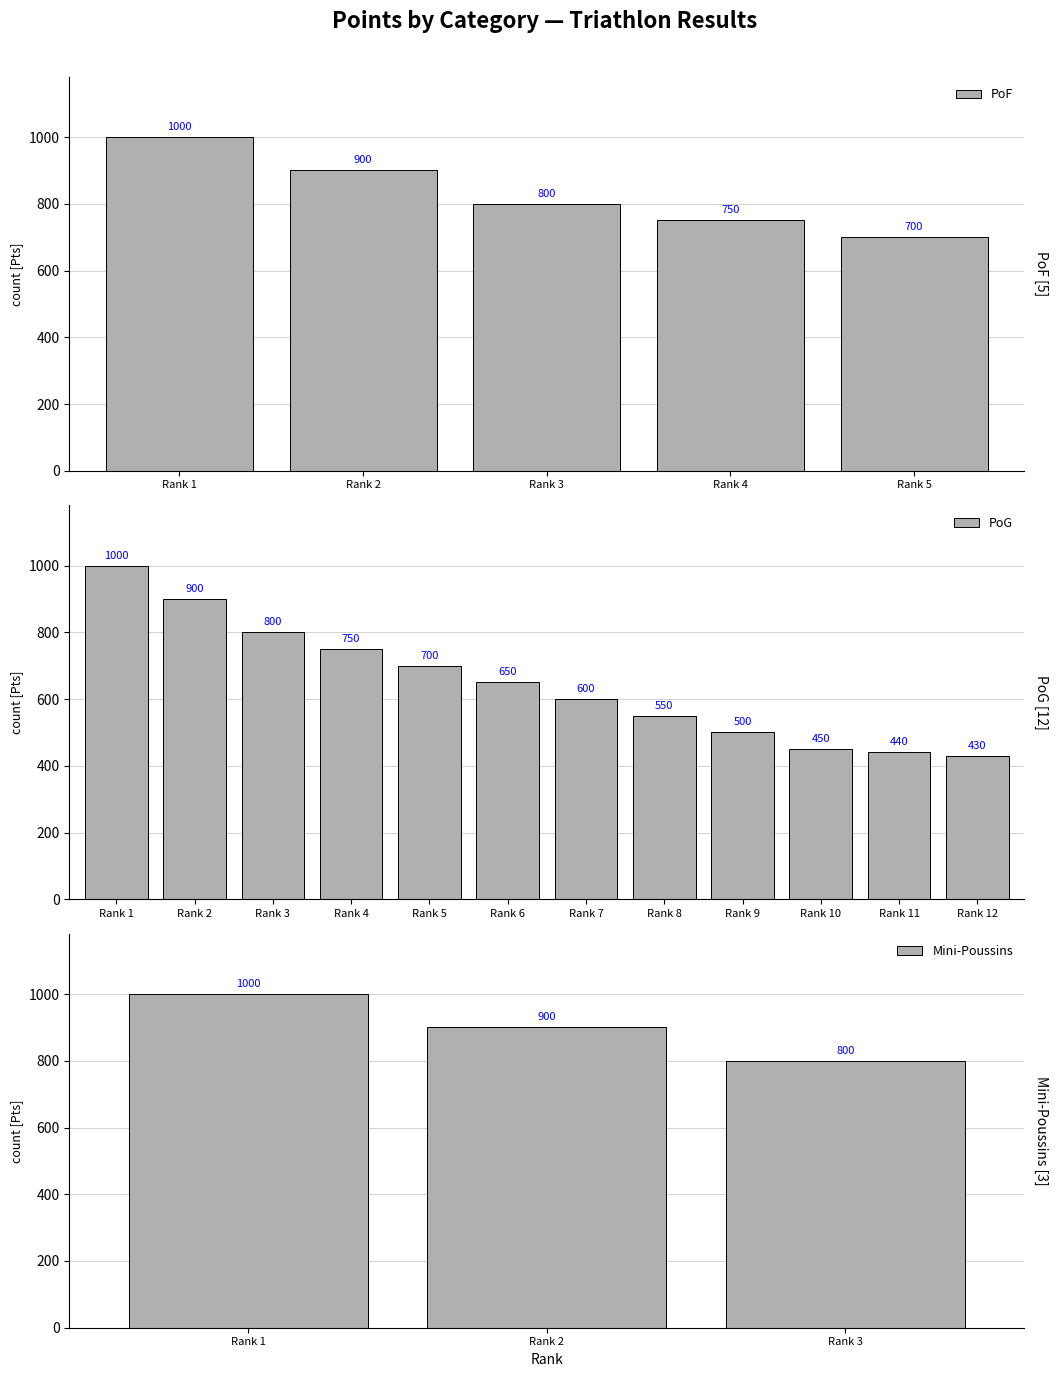

What is the value of the 3rd bar from the left?

800